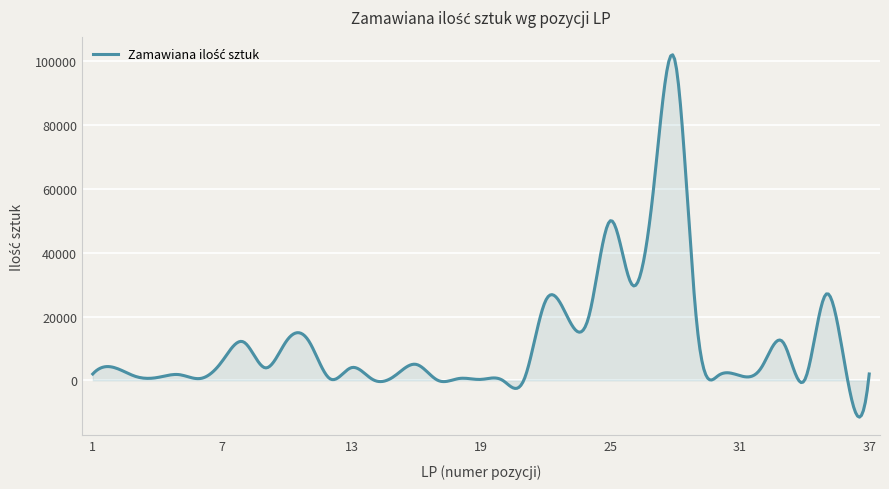

What is the minimum value shown in the chart?

-11522.2